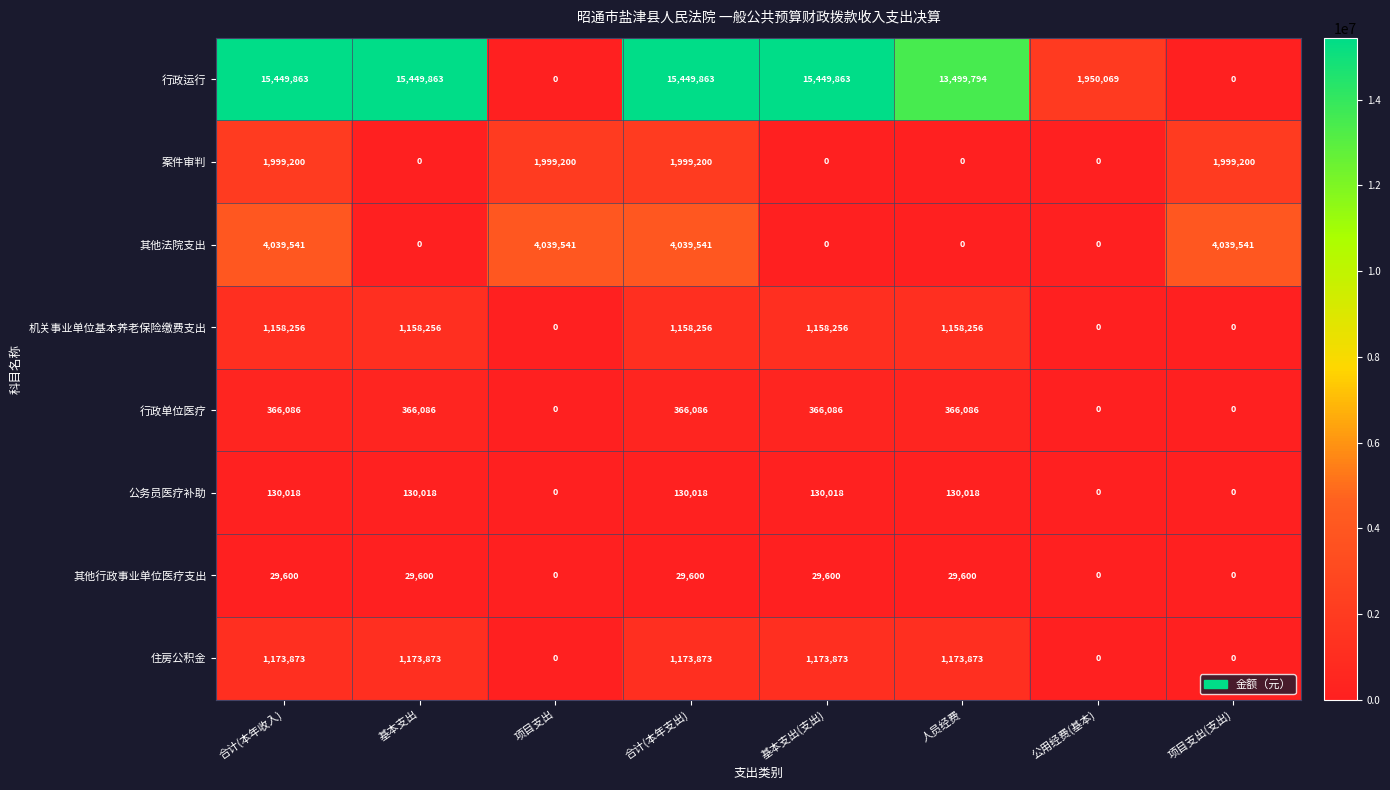

Is the value of 其他法院支出 at 人员经费 greater than the value of 案件审判 at 项目支出(支出)?

No